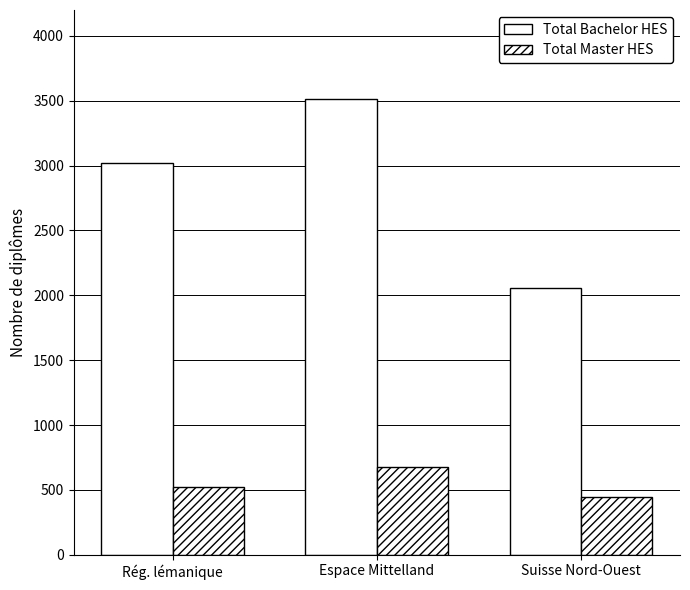

What is the total value across all series at Rég. lémanique?

3545